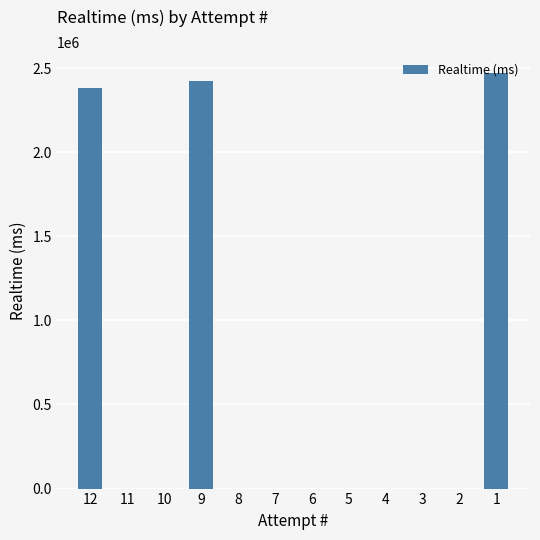

Reading left to right, what are all the values shown in this chart?

2383789	0	0	2423581	0	0	0	0	0	0	0	2470681